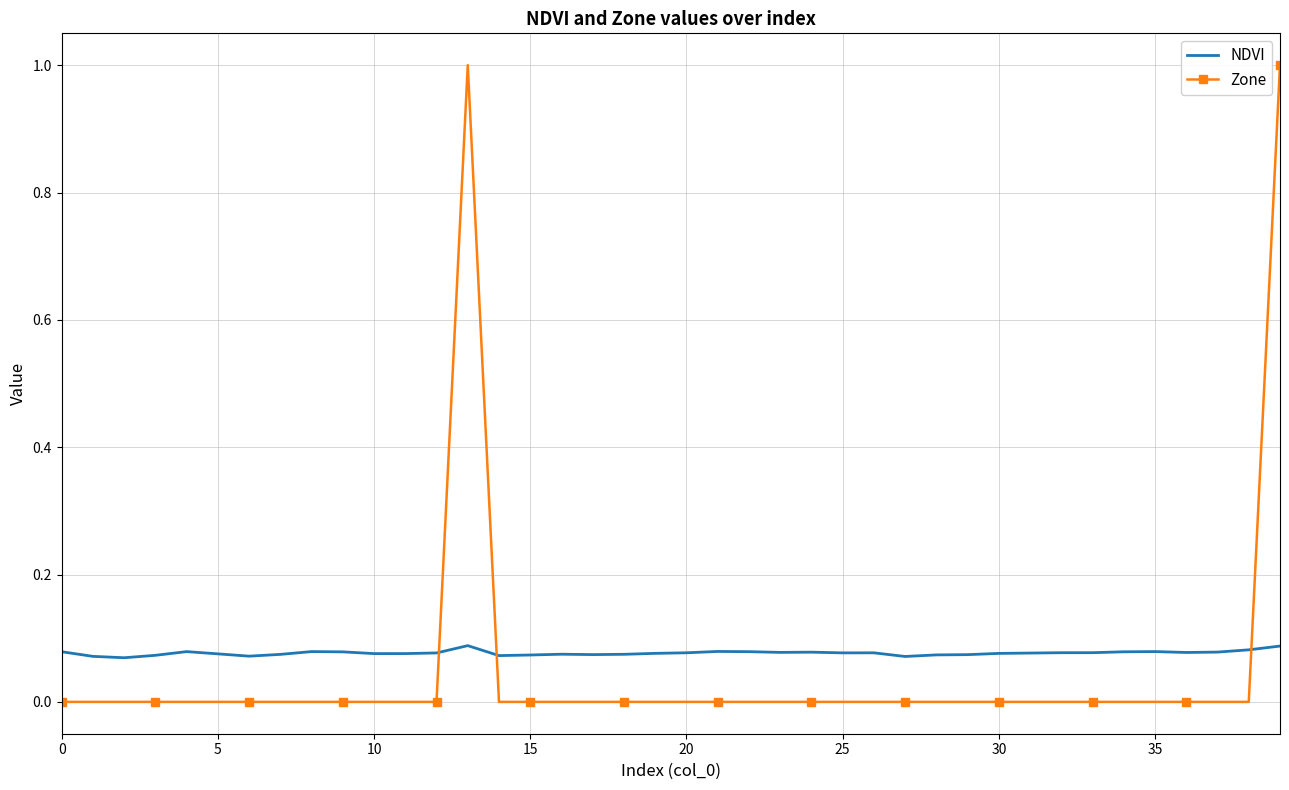

List the series in order of their peak value, lowest first.

NDVI, Zone